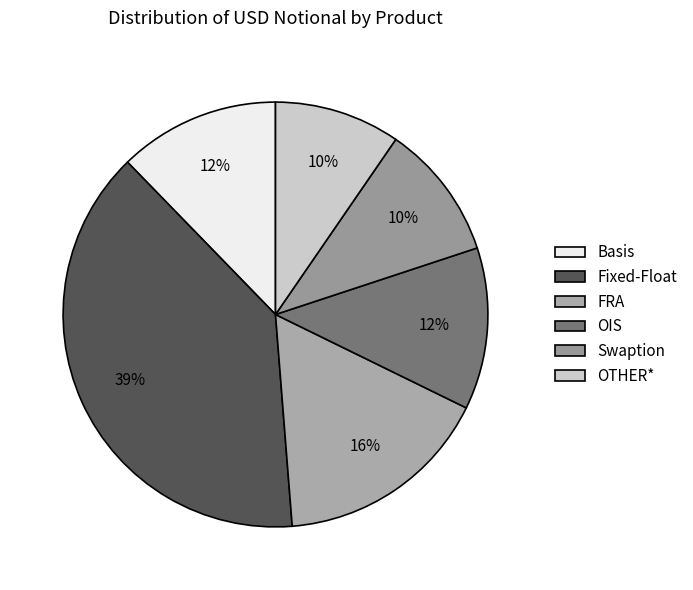

Is there any slice that represents more than half of the pie?

No